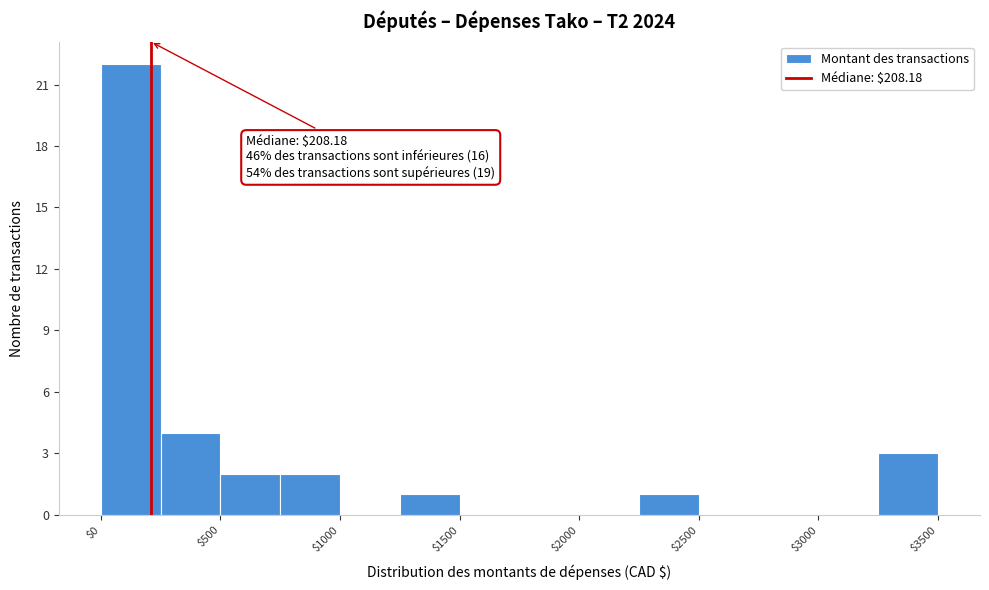

Over which range of the x-axis is the bar tallest?

0 to 250